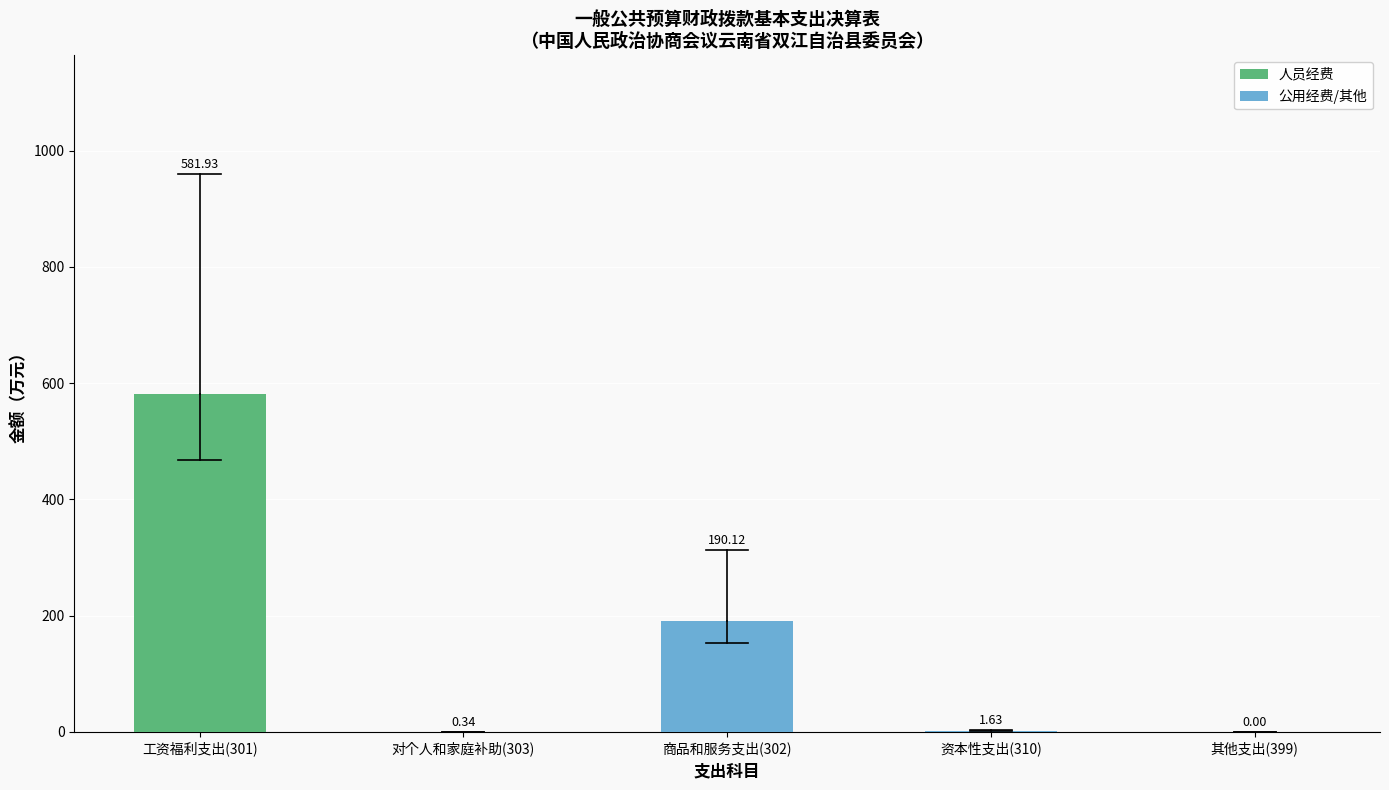

What is the sum of all 公用经费/其他 values?

192.1